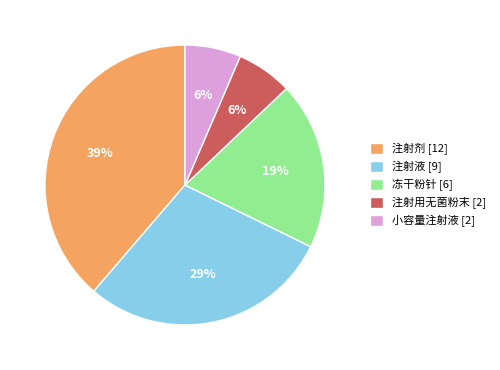

To the nearest percent, what is the average slice percentage?

20%